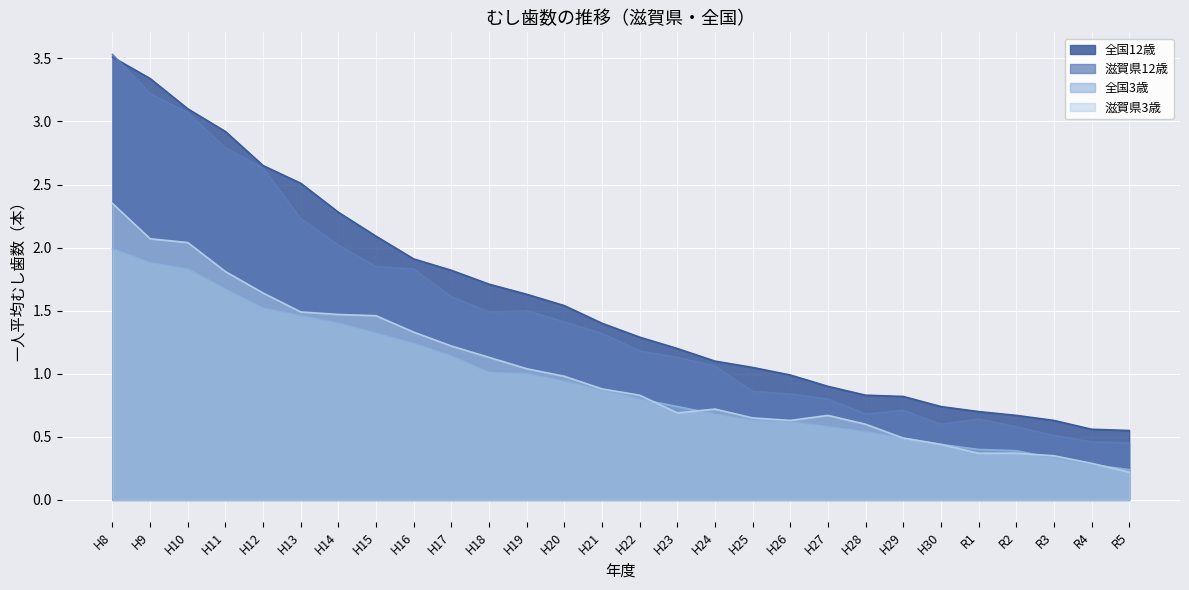

What is the average value of the 滋賀県3歳 series?

1.0